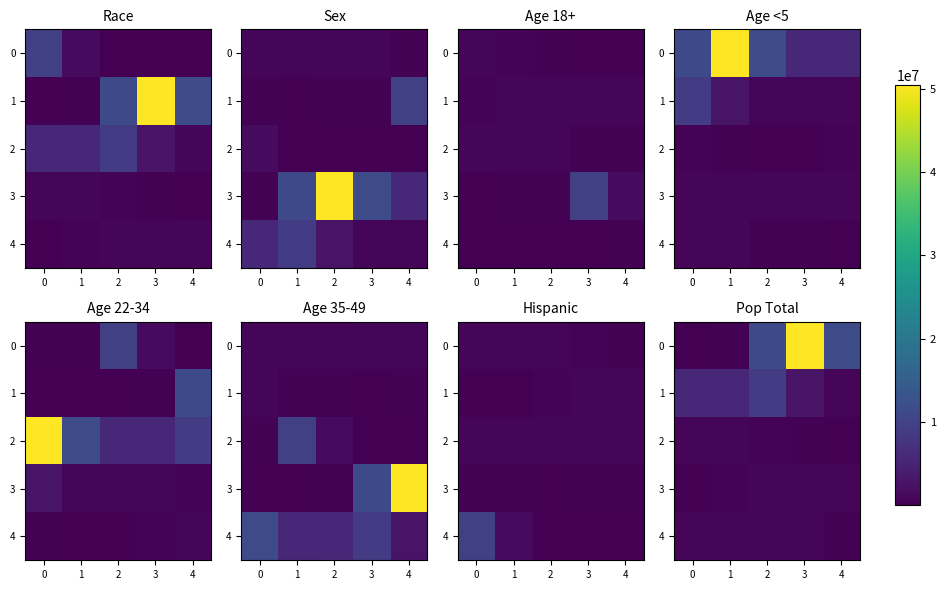

What is the minimum value for 4?

284403